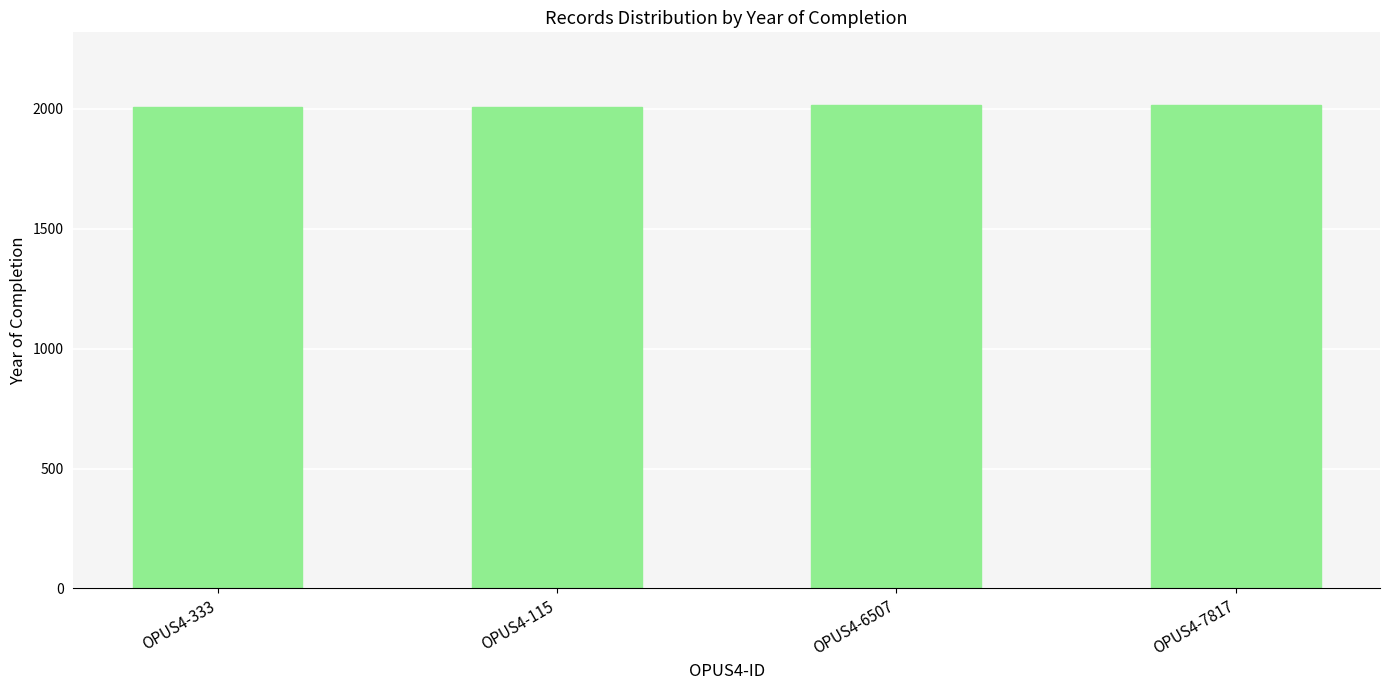

What is the maximum value shown in the chart?

2016